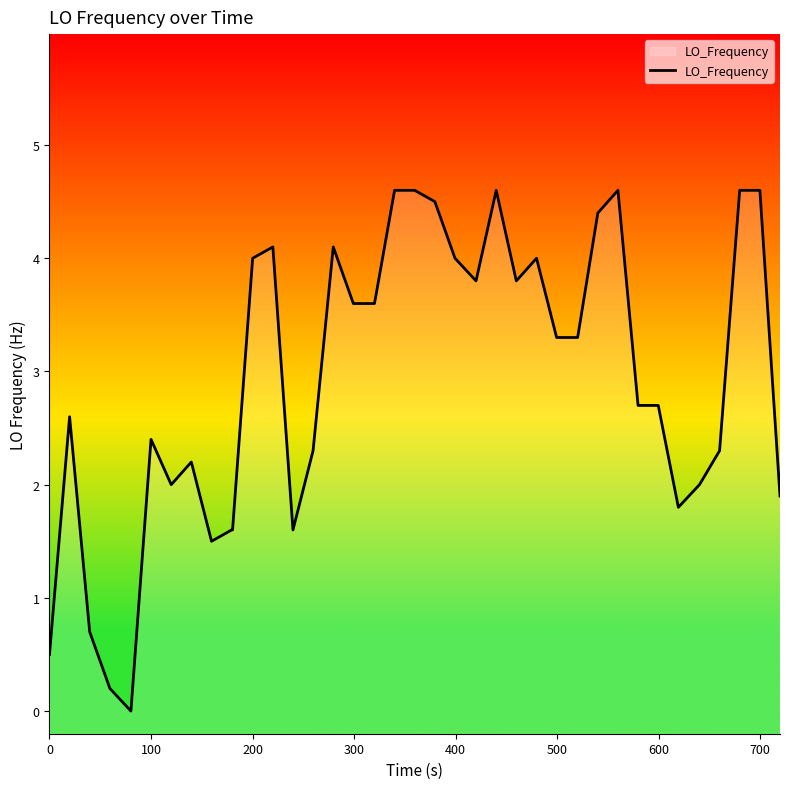

How many lines are shown in the chart?

1